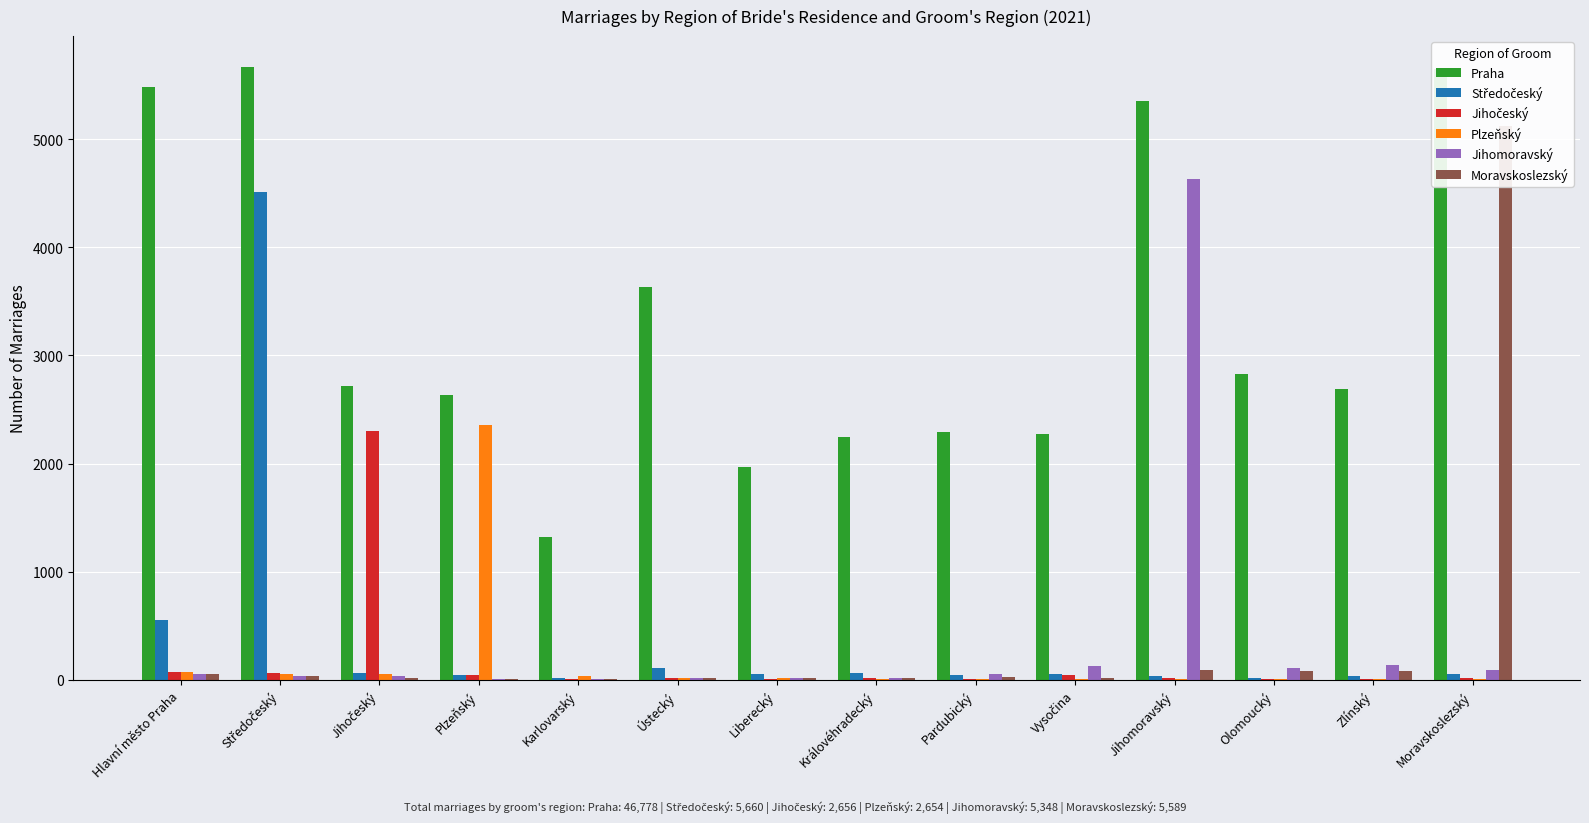

What is the difference between the maximum and second lowest values in the Středočeský series?

4488